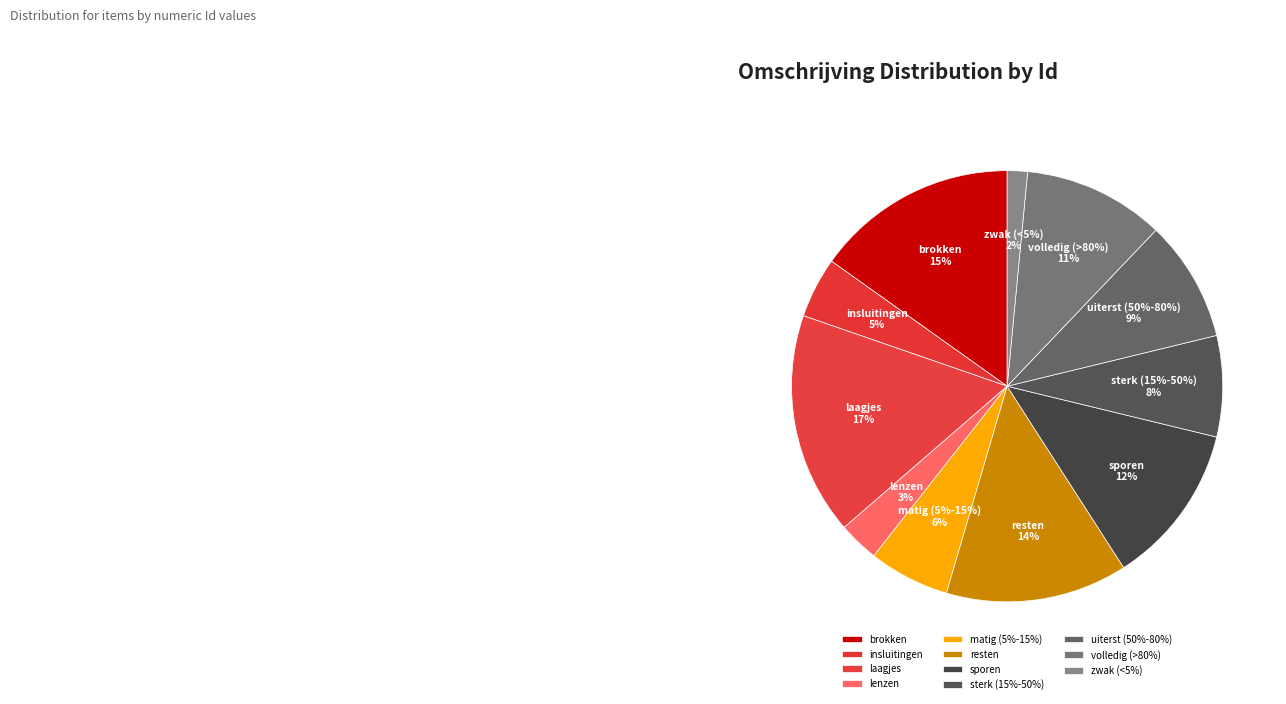

Is it true that brokken is 1% of the pie?

False